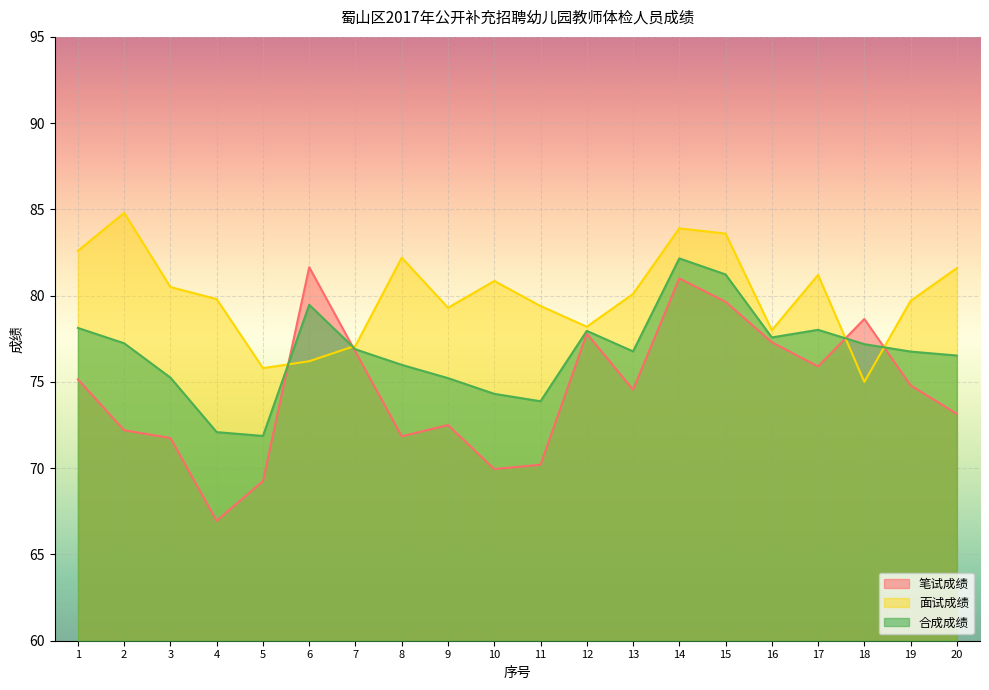

What is the minimum value for 面试成绩?

75.0